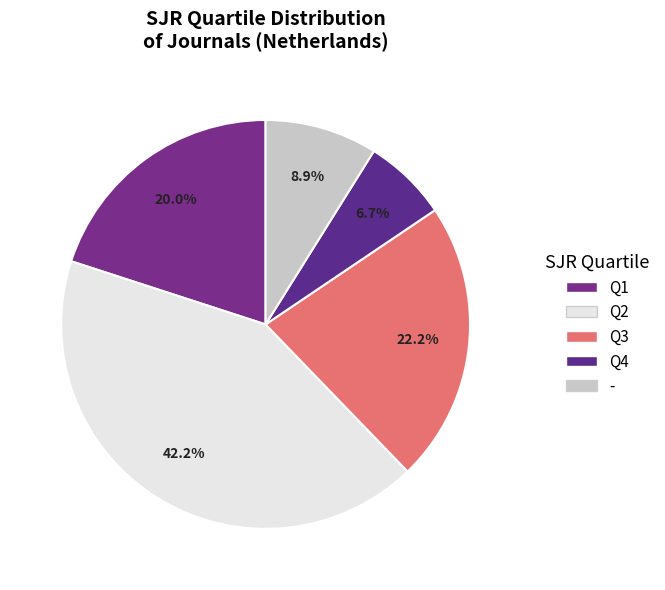

Approximately how many times larger is the value at Q4 compared to -?

0.8